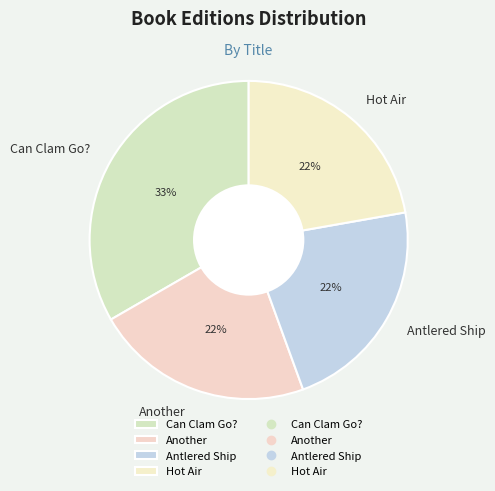

Does Antlered Ship represent more than half of the total?

No